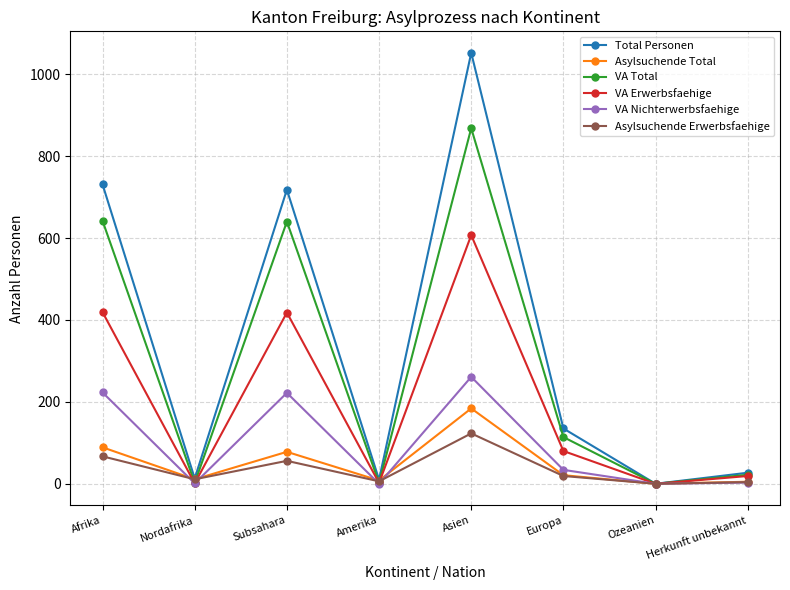

Where is Total Personen nearest to the value 526?

Subsahara